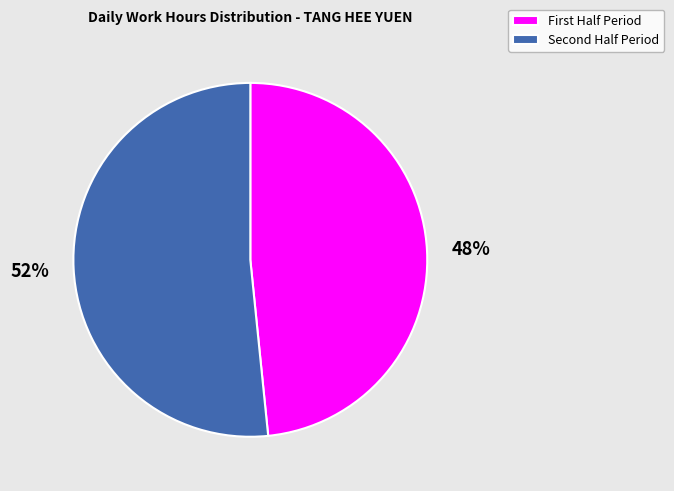

Which category accounts for the majority?

Second Half Period